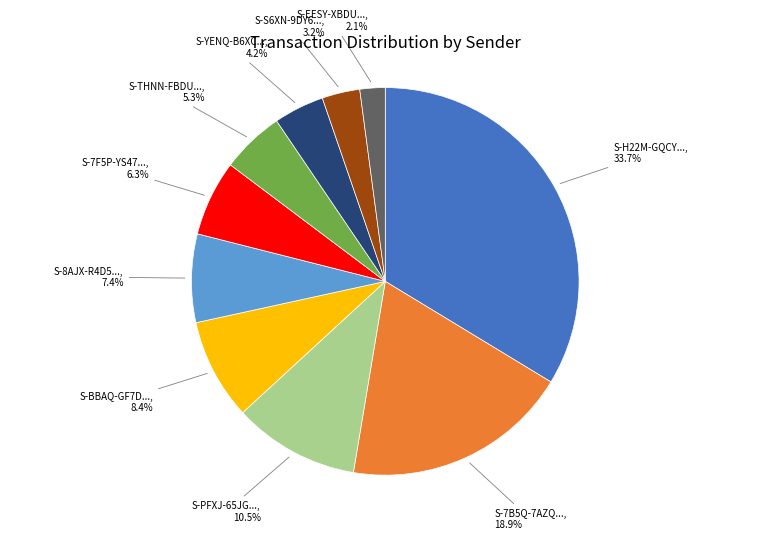

Does any single category account for the majority?

No